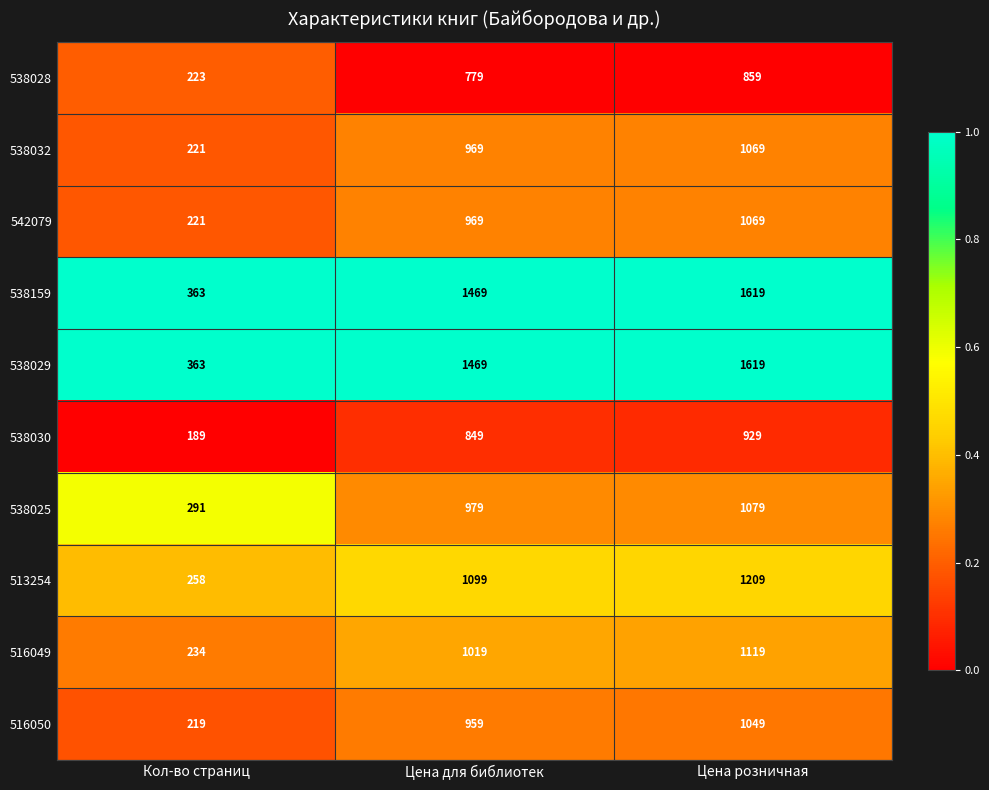

At which label is 538028 closest to 541?

Цена для библиотек